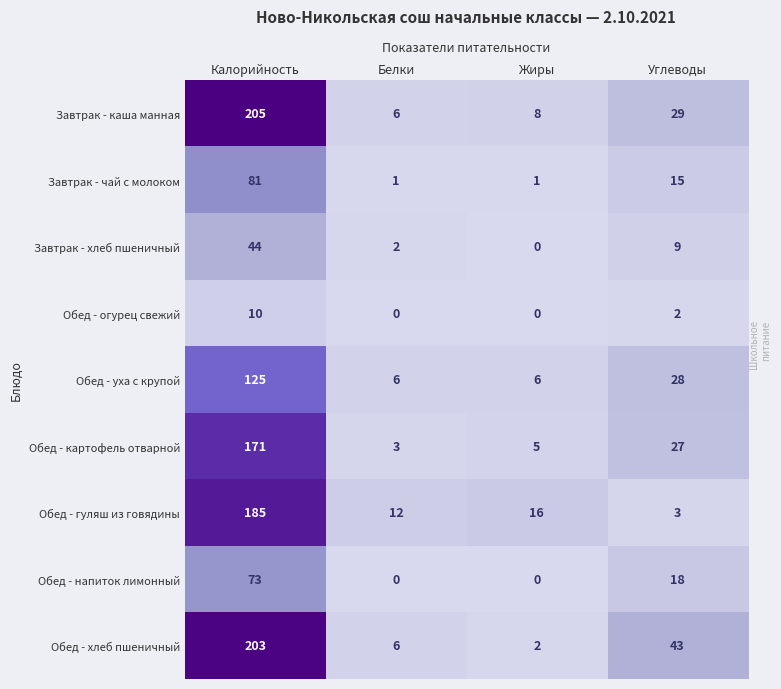

Between Калорийность and Углеводы, which series saw the biggest shift?

Обед - гуляш из говядины